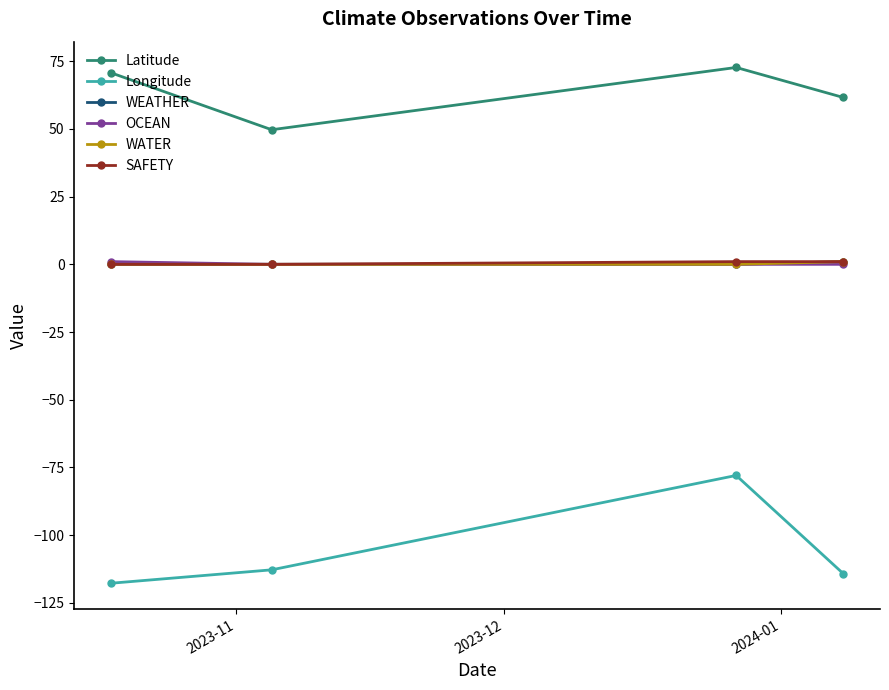

At how many categories does at least one series exceed 22?

4